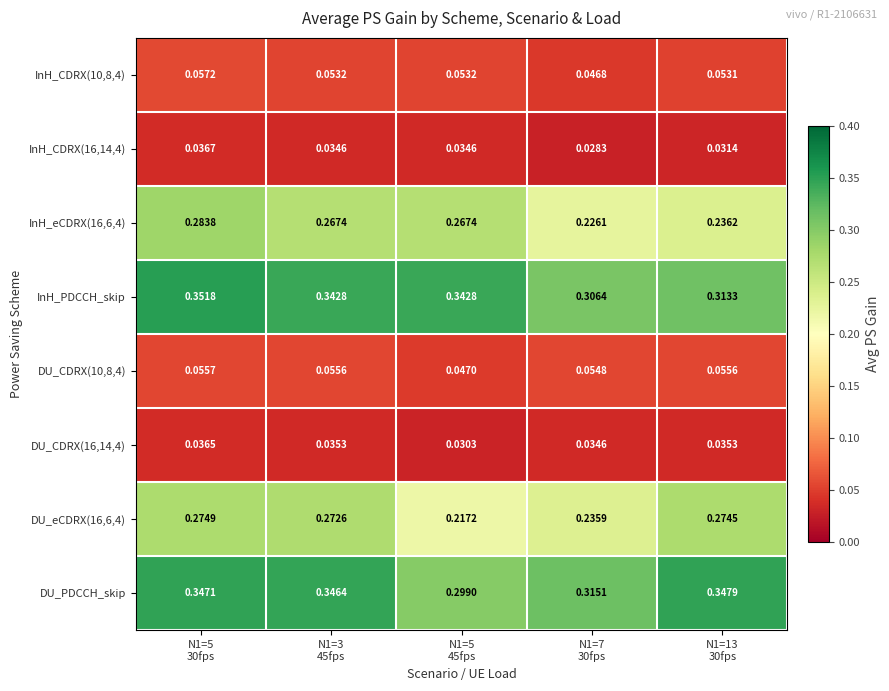

Which series has the largest total across all categories?

InH_PDCCH_skip